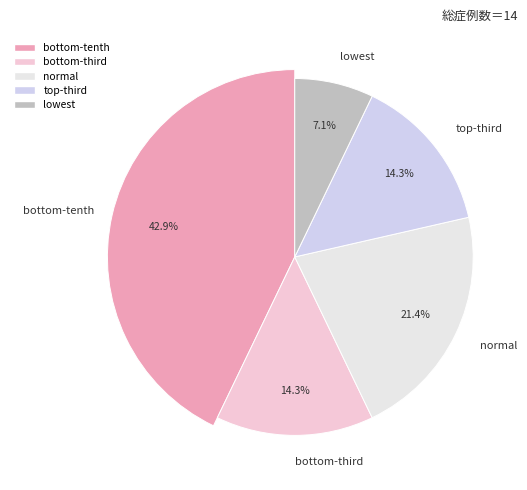

How many segments does this pie chart have?

5